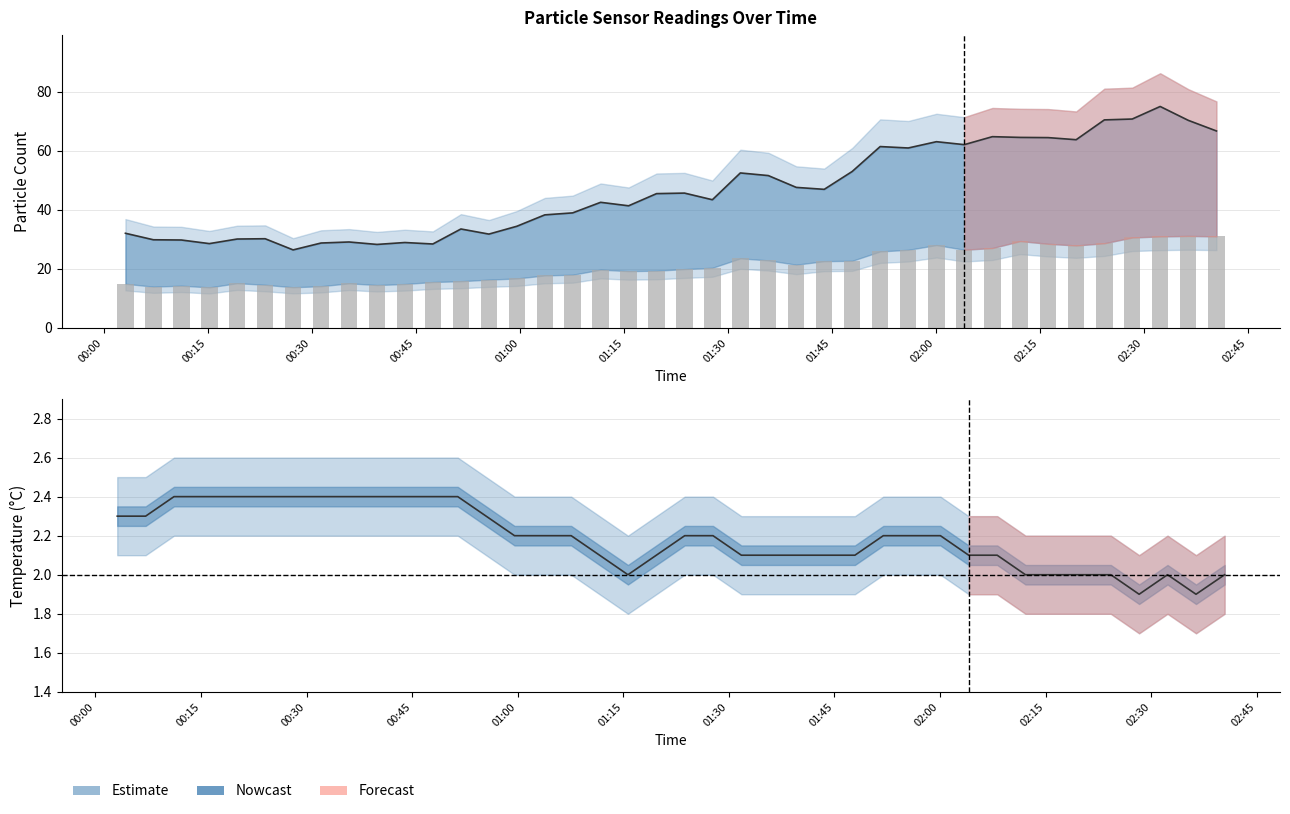

Rank the series at 2023/12/06 01:07:36 from lowest to highest value.

Temp, SDS_P2, SDS_P1